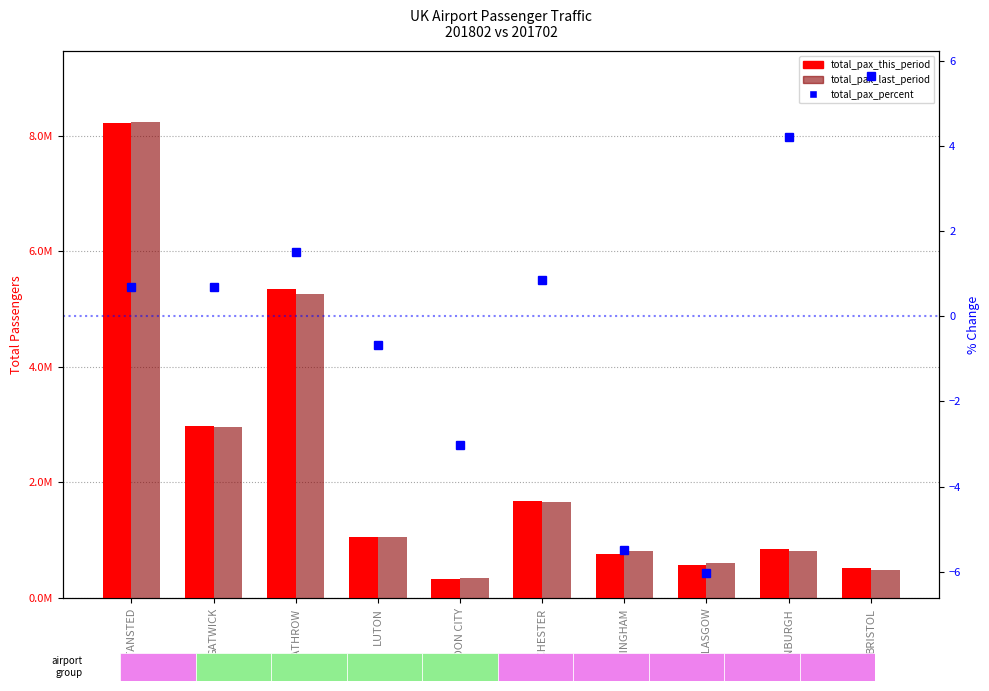

At which label does total_pax_last_period reach its minimum?

LONDON CITY